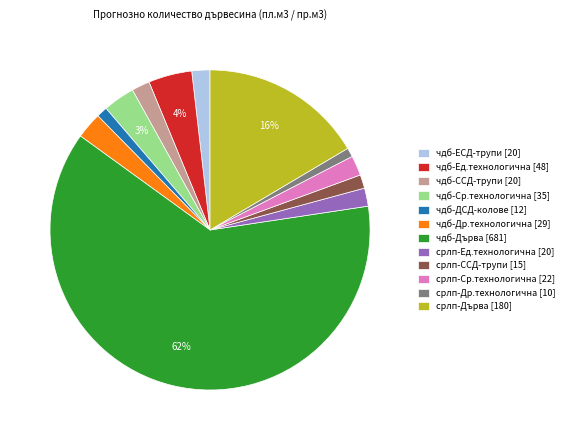

Count the number of slices in the pie.

12